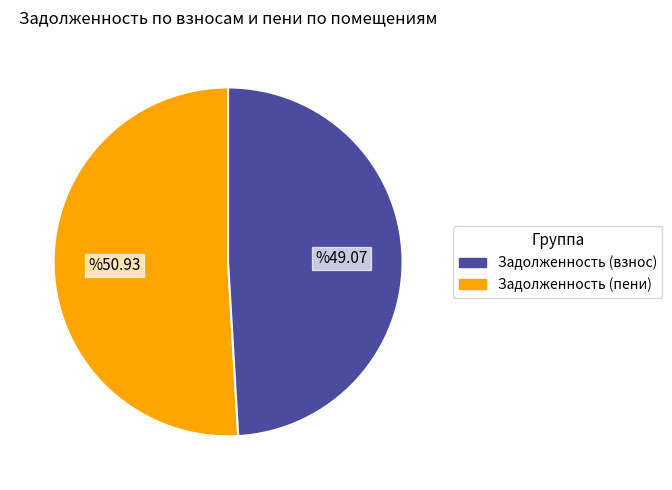

Count the number of slices in the pie.

2